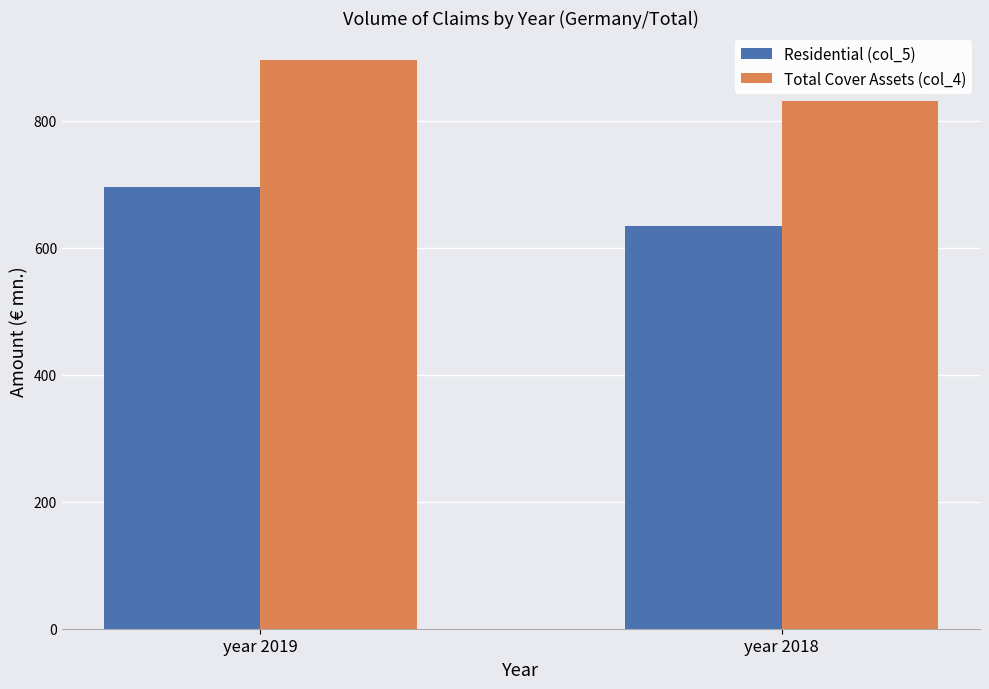

What is the difference between the highest and lowest values at year 2019?

199.2